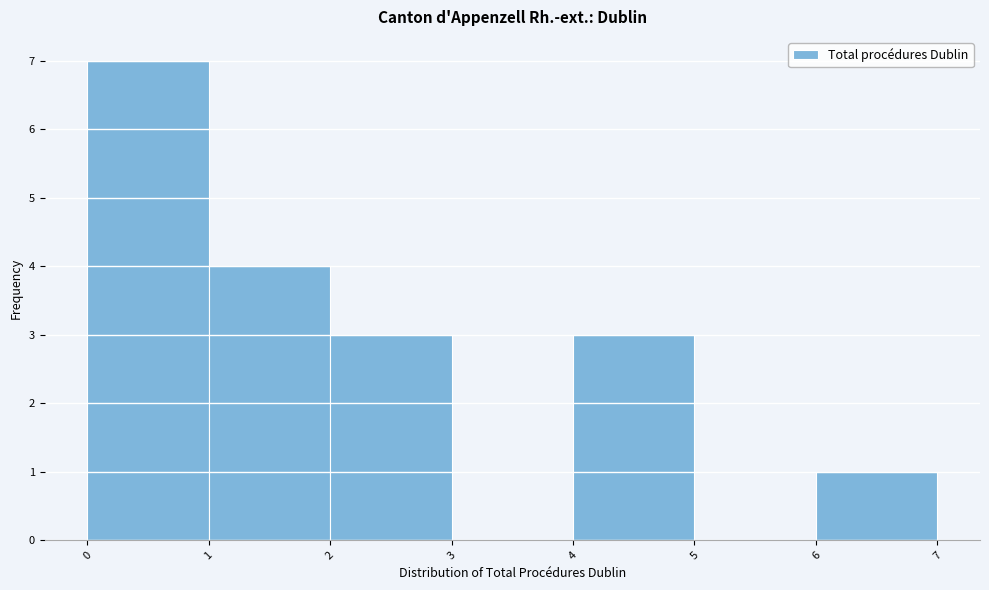

What is the height of the bar covering 2 to 3 on the x-axis? The values are not printed on the chart, so give them approximately, as read against the axis.

3